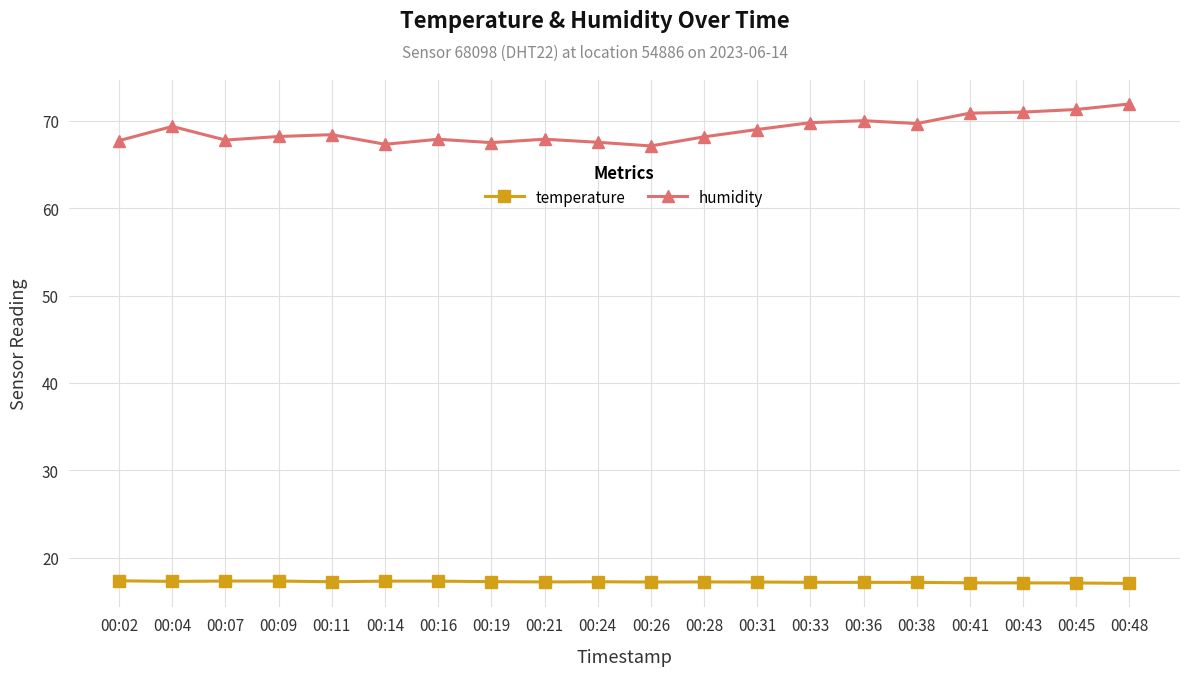

The value of humidity at 00:36 is 32.2. True or false?

False